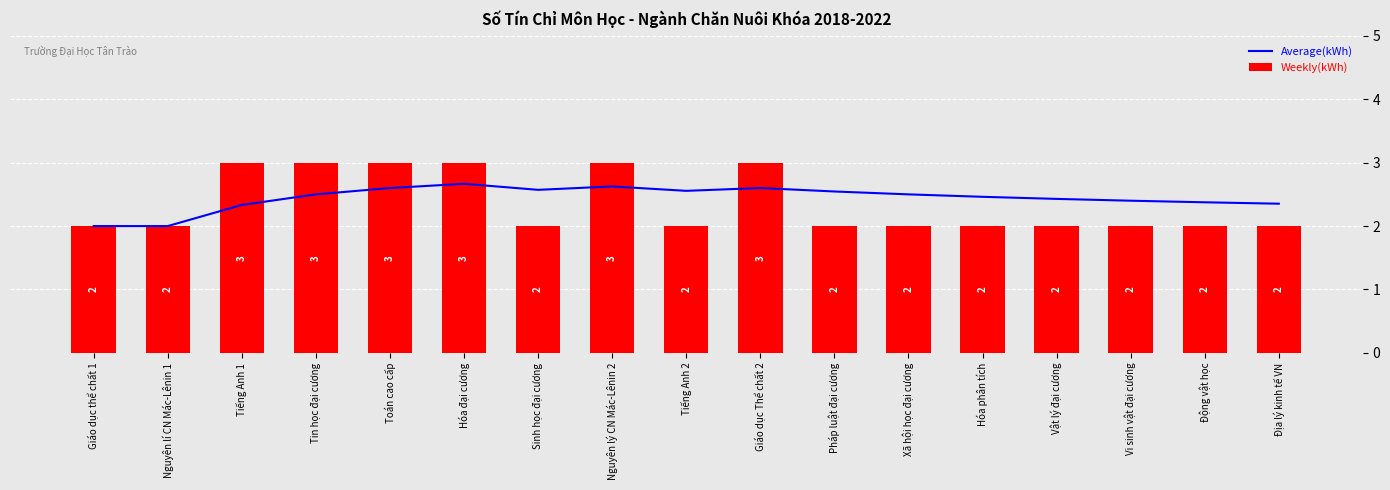

Which series changed the most between Tiếng Anh 1 and Hóa đại cương?

Average(kWh)